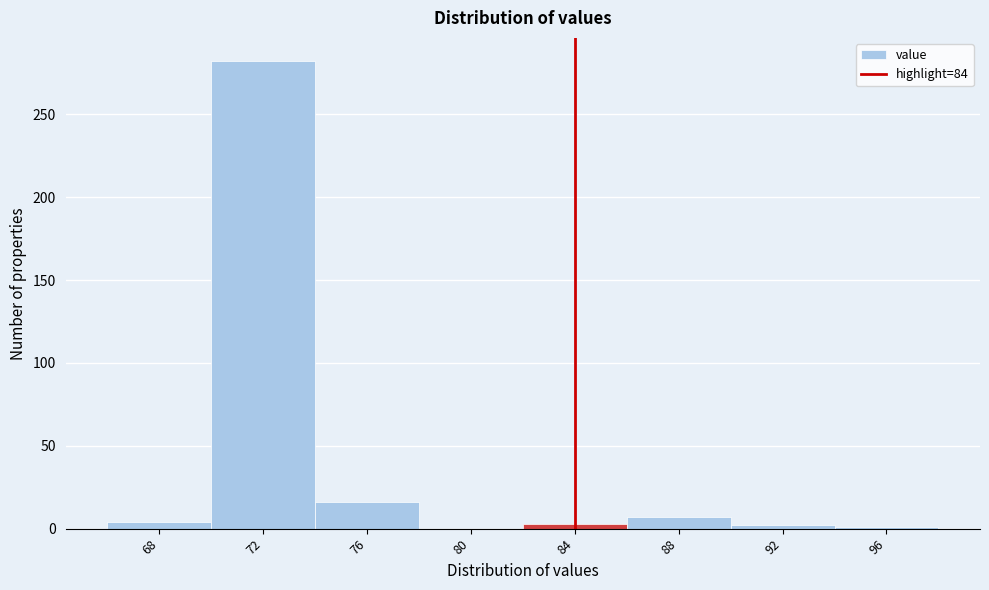

Over which range of the x-axis is the bar tallest?

70 to 74